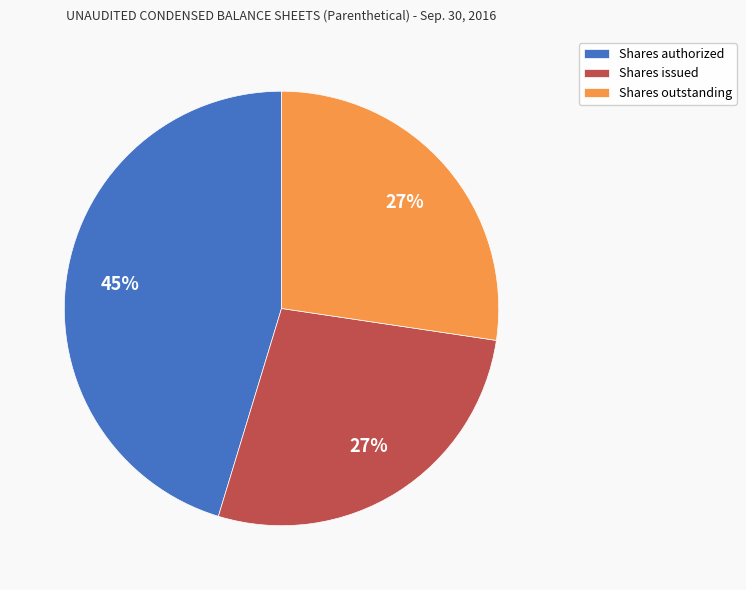

Does any single category account for the majority?

No